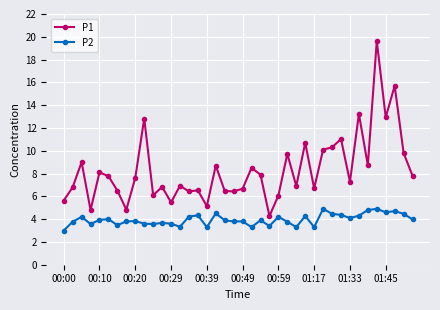

Rank the series by their average value, from highest to lowest.

P1, P2